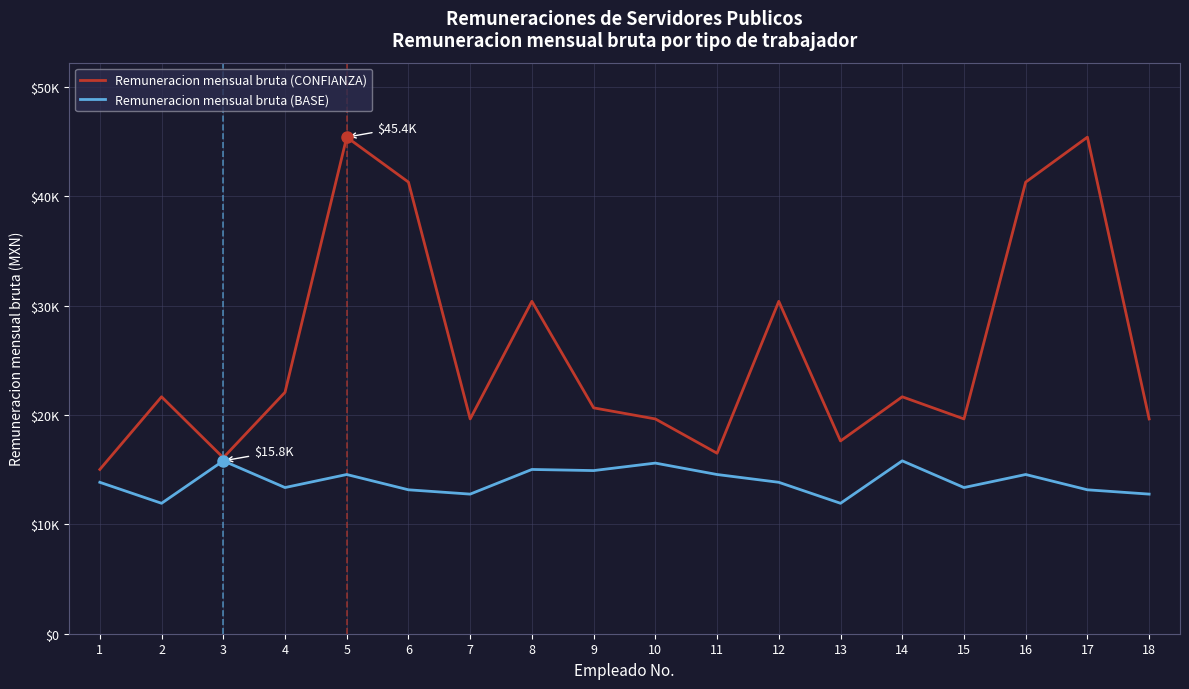

Which series changed the most between 8 and 12?

Remuneracion mensual bruta (BASE)